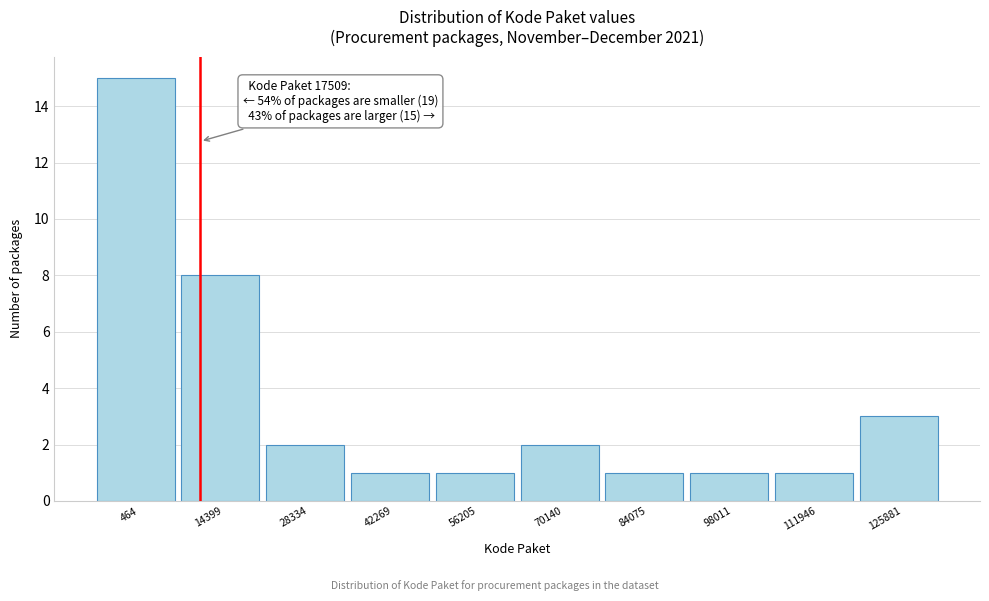

Reading right to left, extract all data points from this chart.

125881=3	111946=1	98011=1	84075=1	70140=2	56205=1	42269=1	28334=2	14399=8	464=15